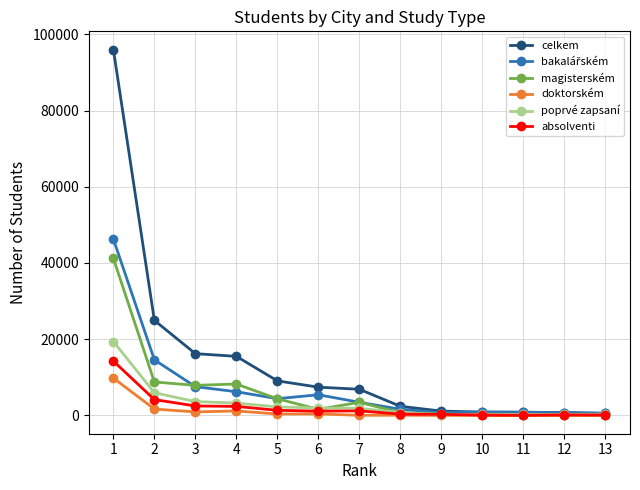

What is the highest value of the celkem series?

95990